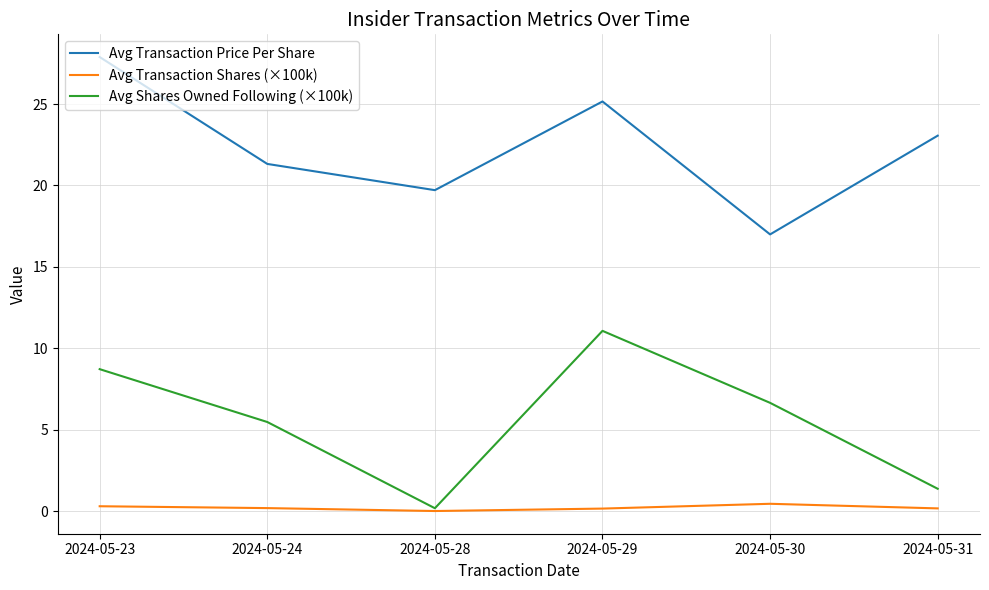

Which category has the highest value across all series?

2024-05-23